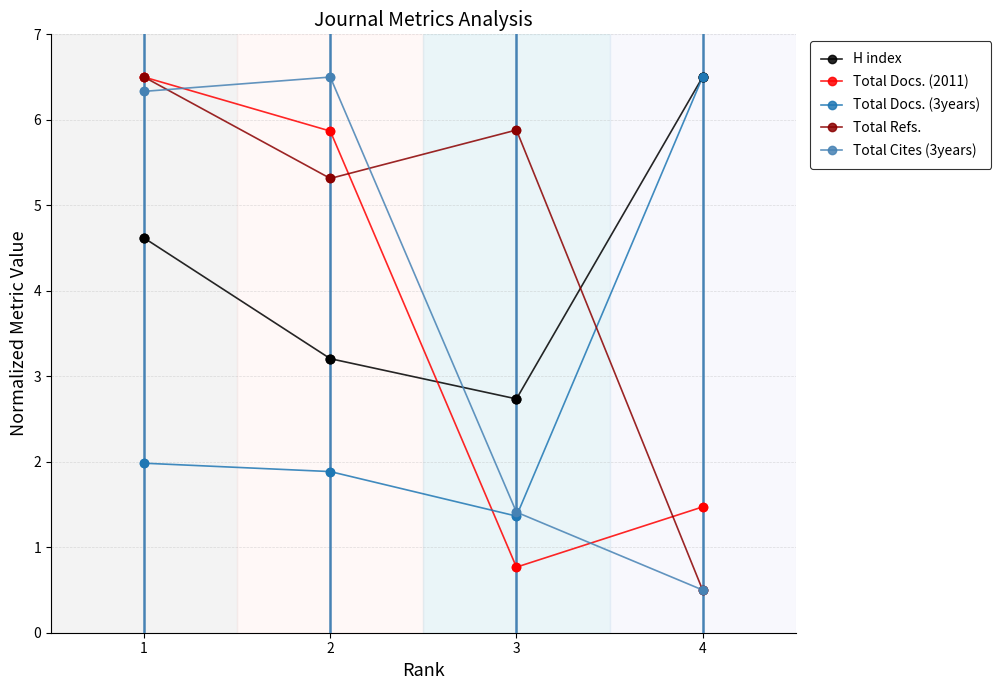

At how many categories does at least one series exceed 5?

4